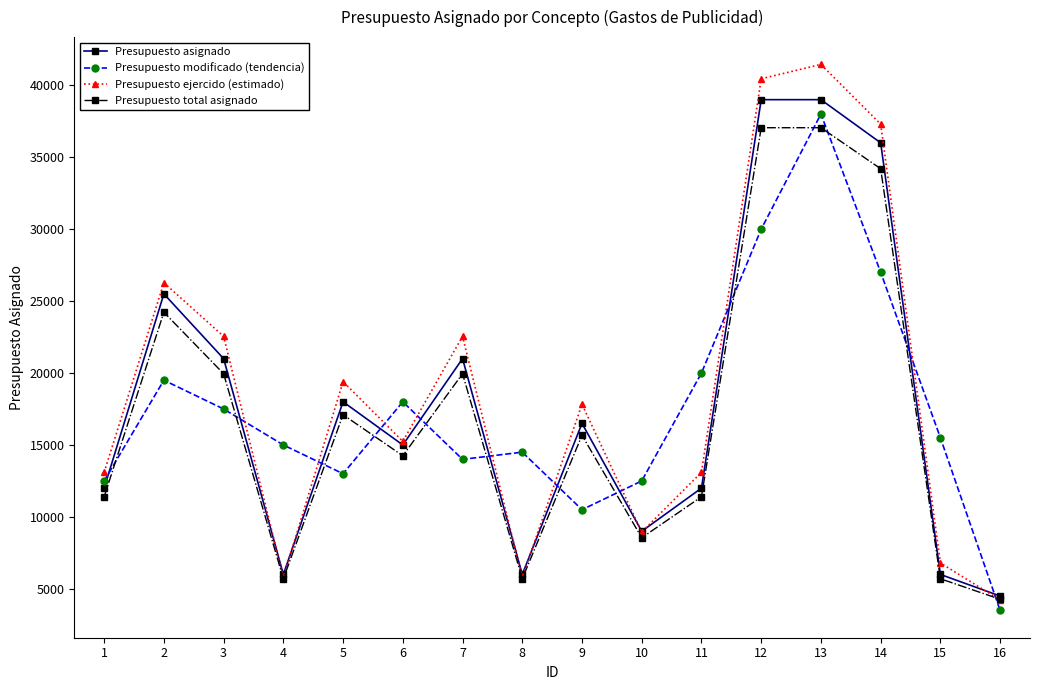

The Presupuesto total asignado series shows 6071 at 11. True or false?

False